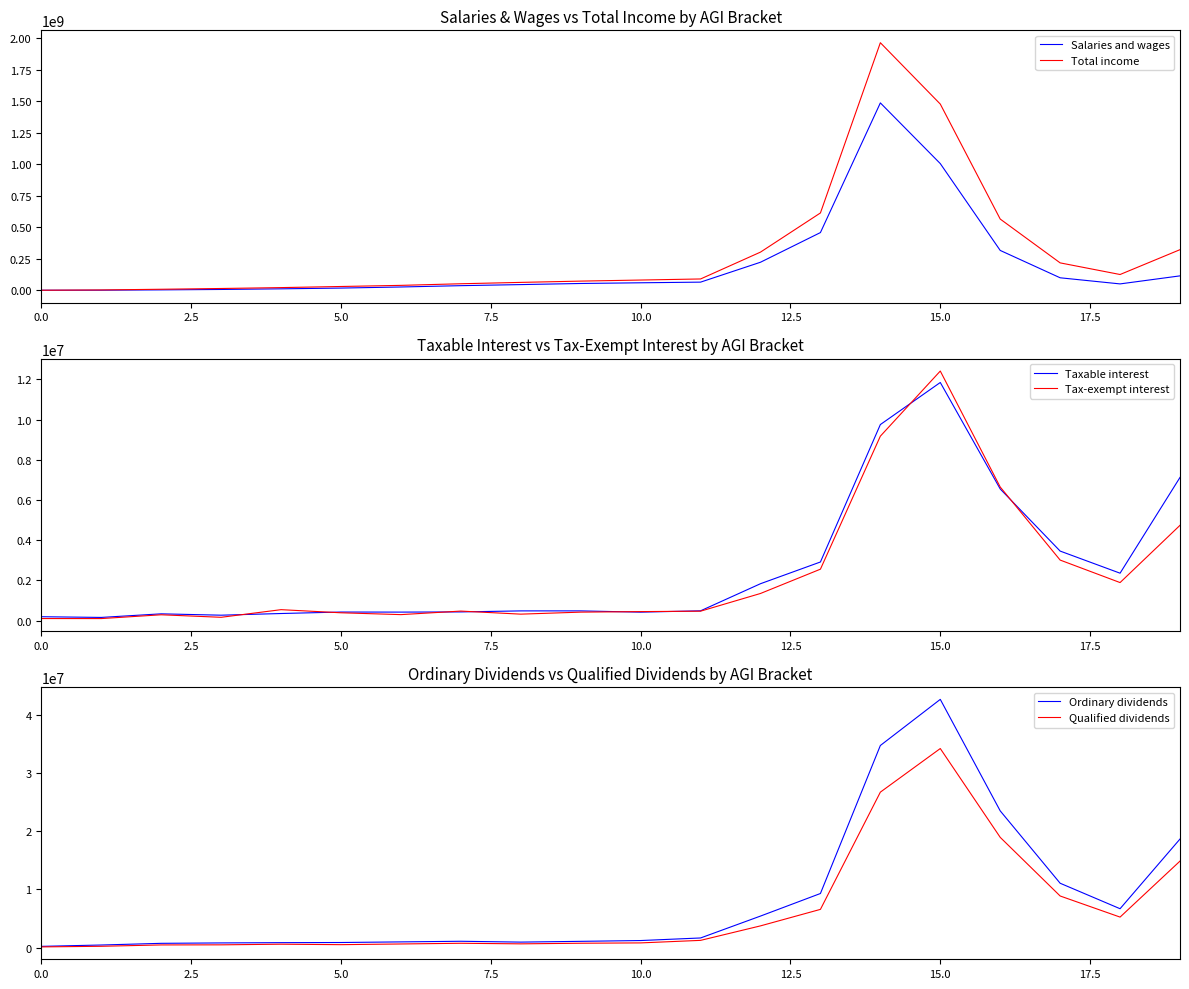

True or false: Qualified dividends and Total income intersect in this chart.

False